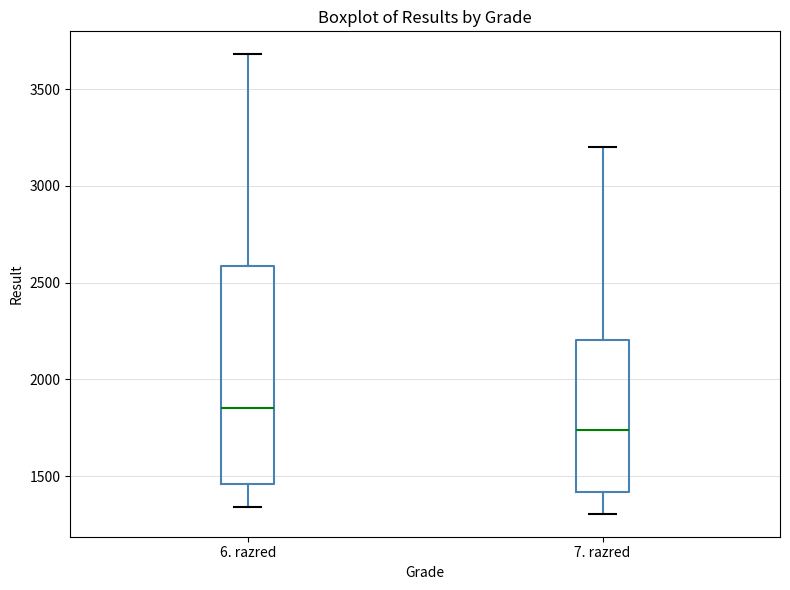

Reading left to right, transcribe this box plot: for each box, give where its median line is, the range the box spans, and where its two whiskers end, as read against the y-axis. The values are not printed on the chart, so give them approximately, as read against the axis.

6. razred: median 1850, box 1450 to 2600, whiskers 1350 to 3700
7. razred: median 1750, box 1400 to 2200, whiskers 1300 to 3200